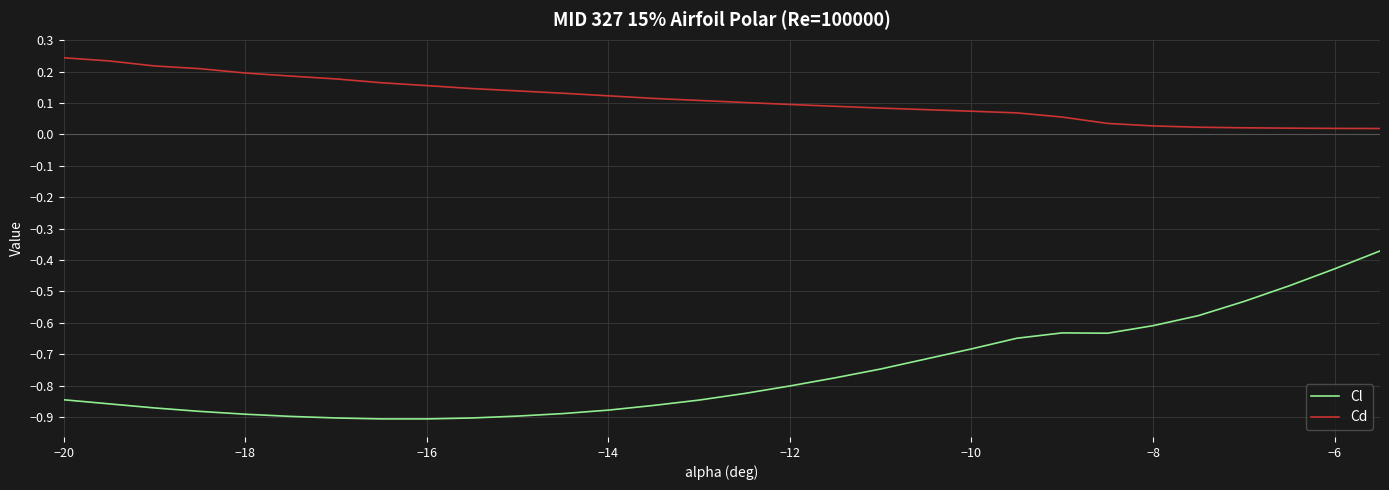

Rank the series by their average value, from lowest to highest.

Cl, Cd